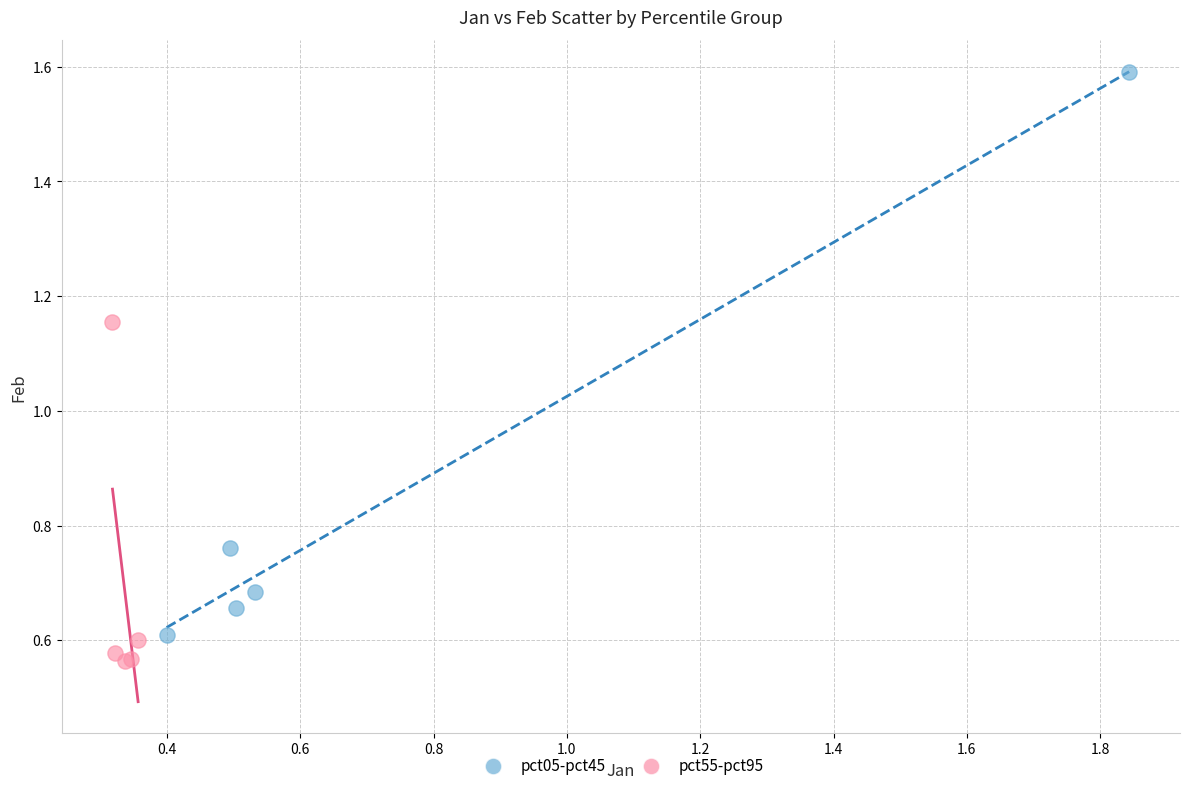

Which series contains the highest Y value?

pct05-pct45